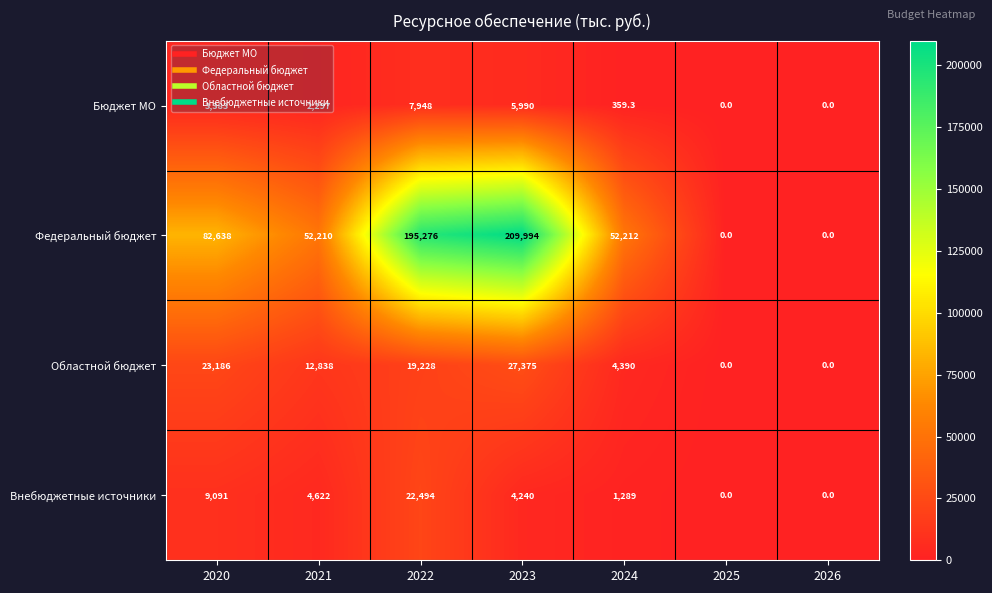

At 2020, list the series in order from smallest to largest.

Бюджет МО, Внебюджетные источники, Областной бюджет, Федеральный бюджет